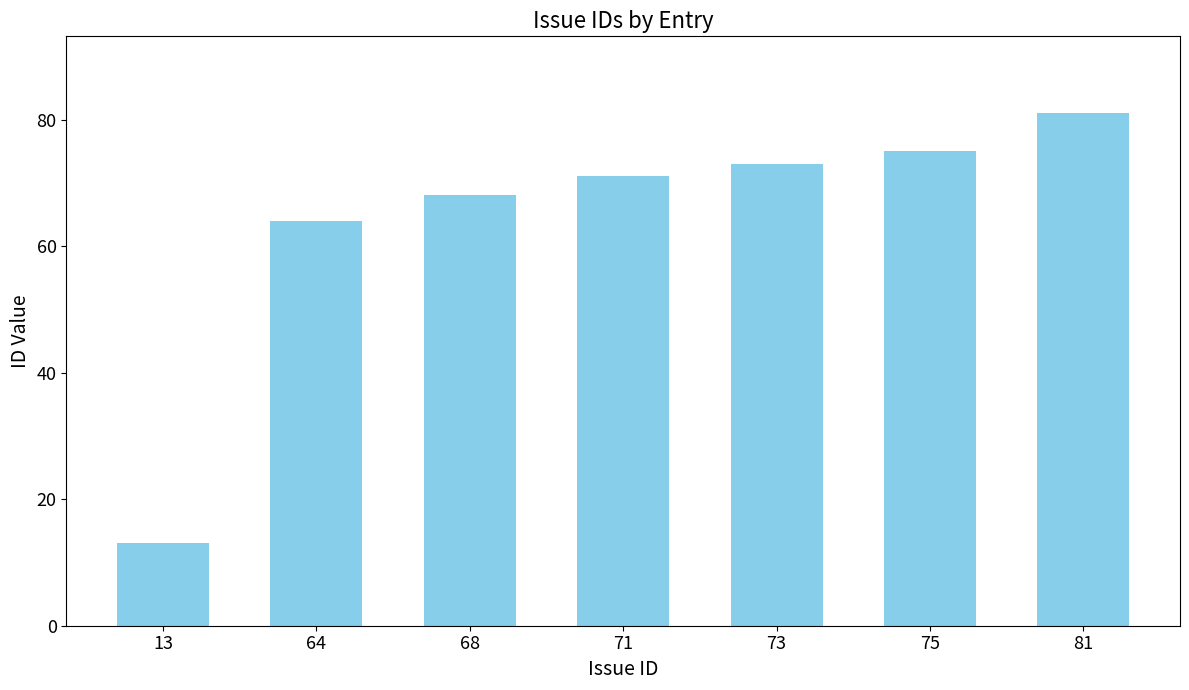

Does the chart contain any negative values?

No